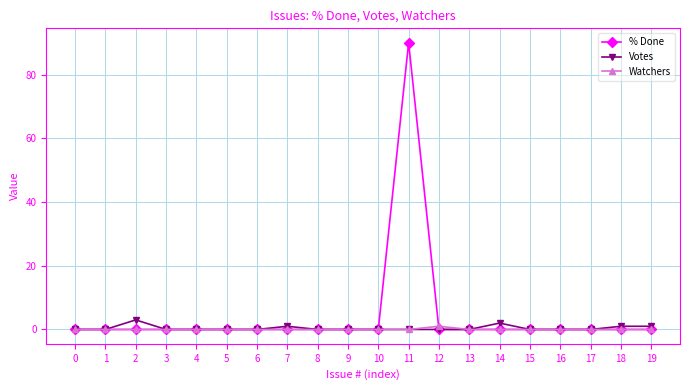

Reading right to left, extract all data points from this chart.

% Done: 0	0	0	0	0	0	0	0	90	0	0	0	0	0	0	0	0	0	0	0
Votes: 1	1	0	0	0	2	0	0	0	0	0	0	1	0	0	0	0	3	0	0
Watchers: 0	0	0	0	0	0	0	1	0	0	0	0	0	0	0	0	0	0	0	0